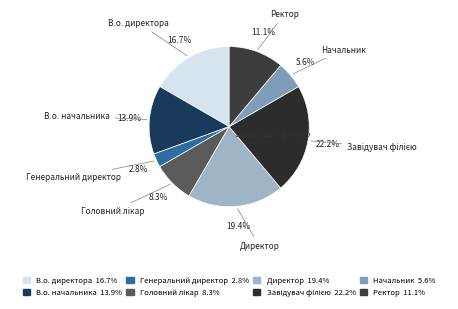

Does Генеральний директор account for over 50% of the chart?

No